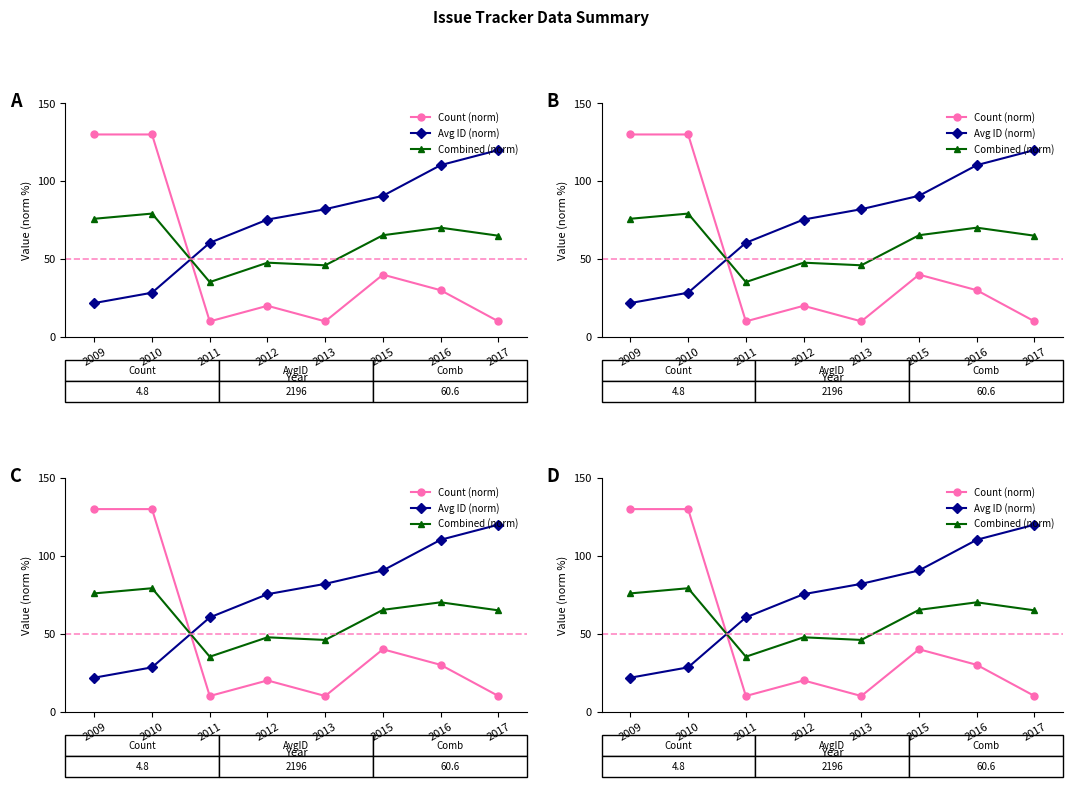

Reading right to left, what are all the values shown in this chart?

Count (norm): 10.0	30.0	40.0	10.0	20.0	10.0	130.0	130.0
Avg ID (norm): 120.0	110.3	90.6	82.0	75.4	60.5	28.4	21.8
Combined (norm): 65.0	70.2	65.3	46.0	47.7	35.2	79.2	75.9